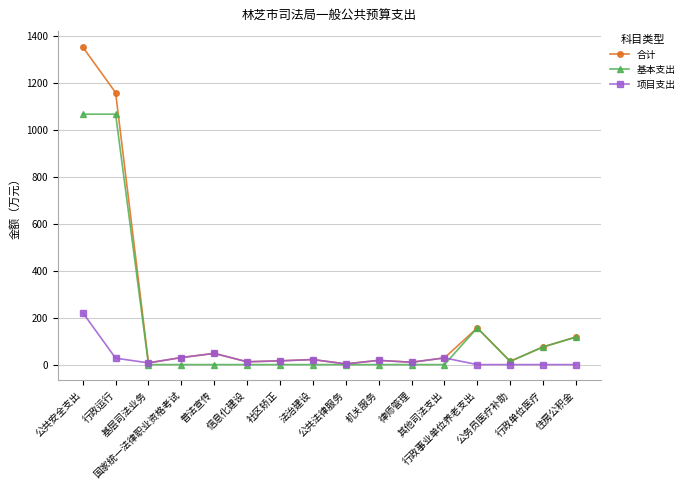

How many values in the 基本支出 series exceed 0?

6